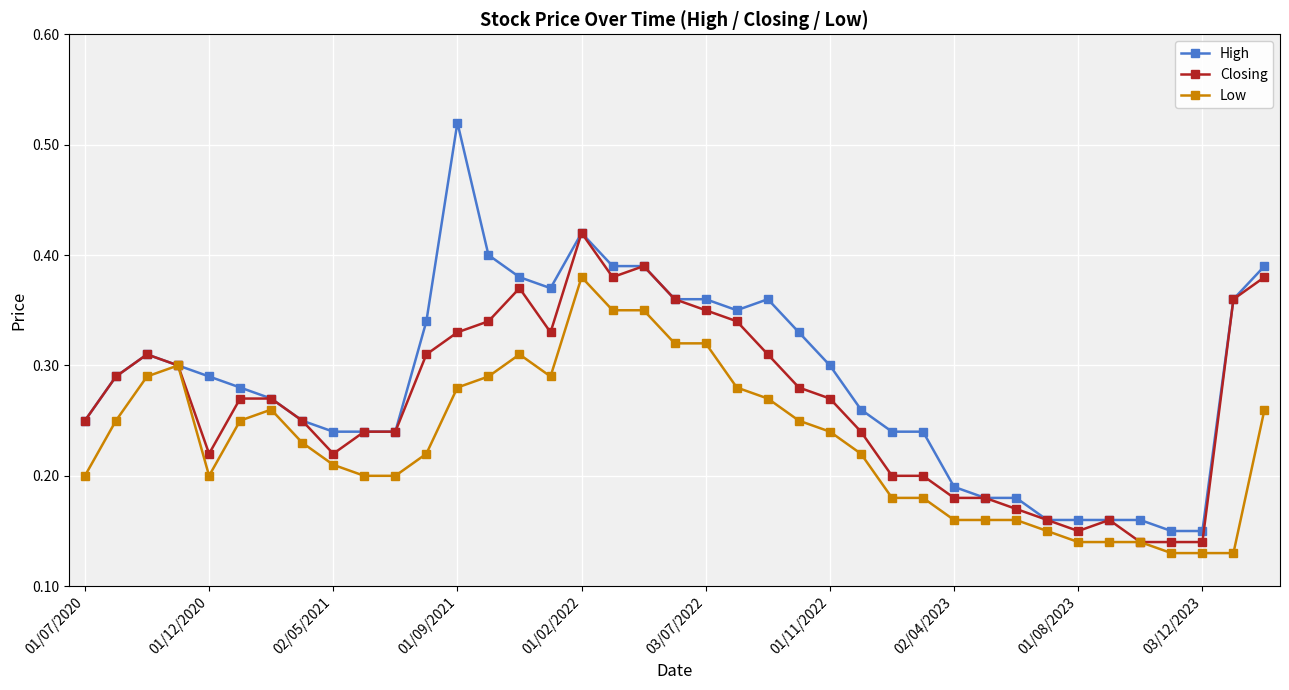

True or false: High has more than 2 interior local peaks.

True